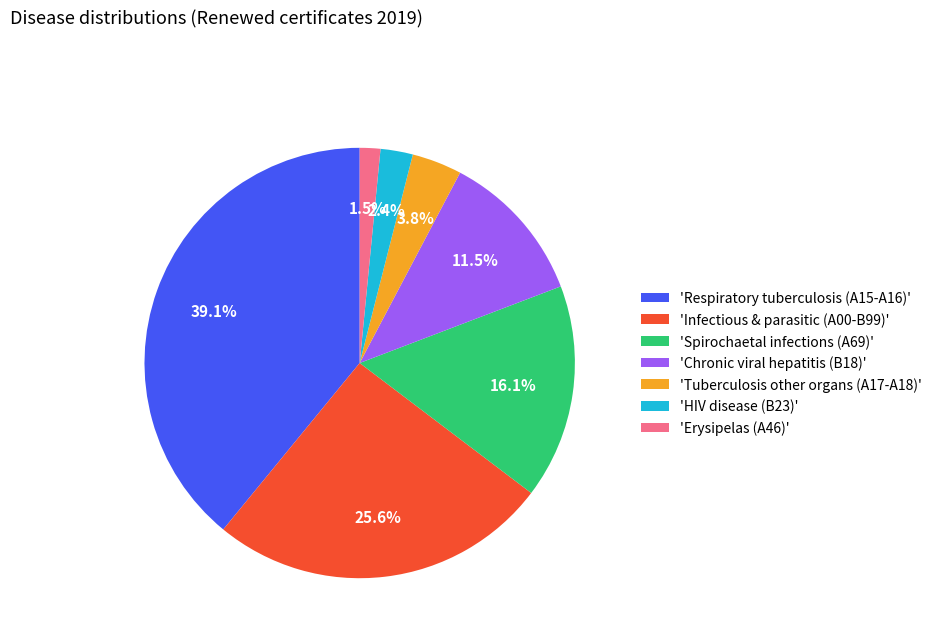

Rank the categories by value from highest to lowest.

'Respiratory tuberculosis (A15-A16)', 'Infectious & parasitic (A00-B99)', 'Spirochaetal infections (A69)', 'Chronic viral hepatitis (B18)', 'Tuberculosis other organs (A17-A18)', 'HIV disease (B23)', 'Erysipelas (A46)'